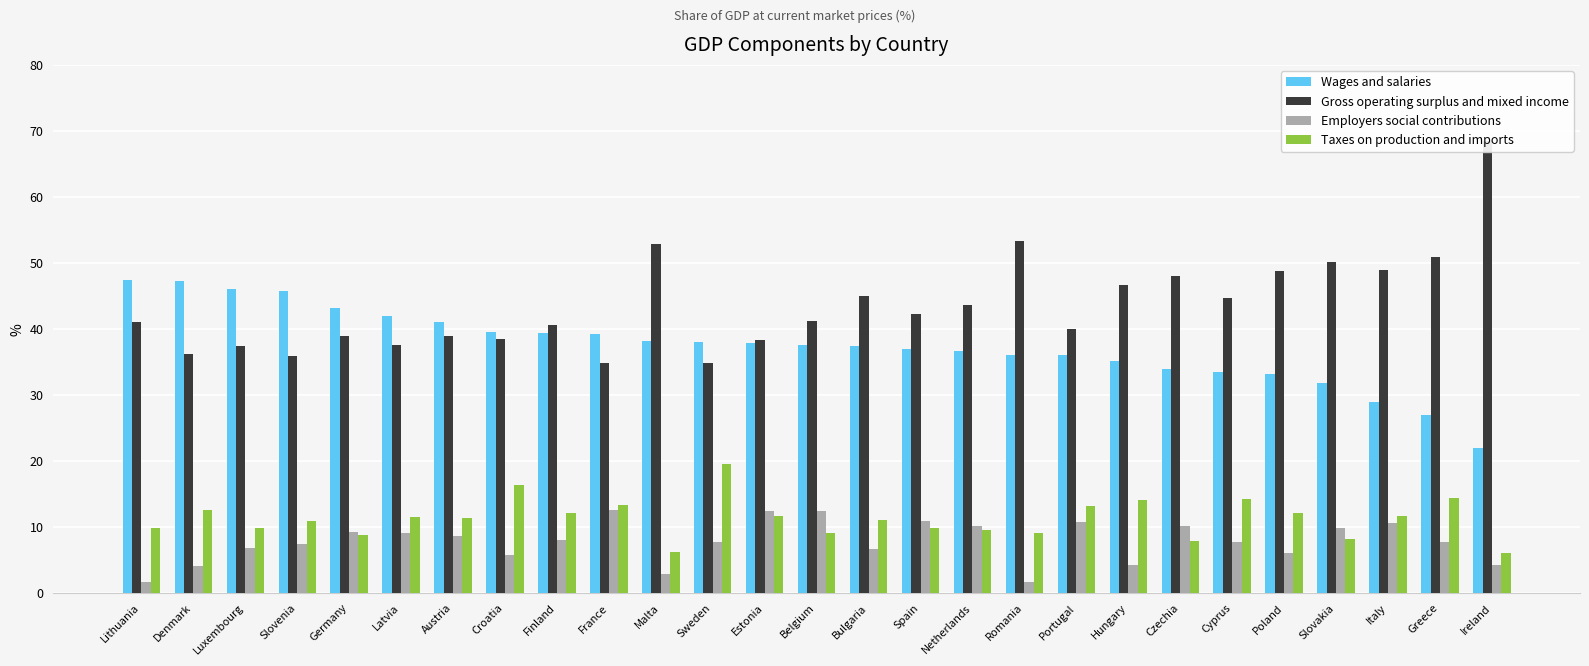

What is the spread (max minus min) of values at Ireland?

64.2